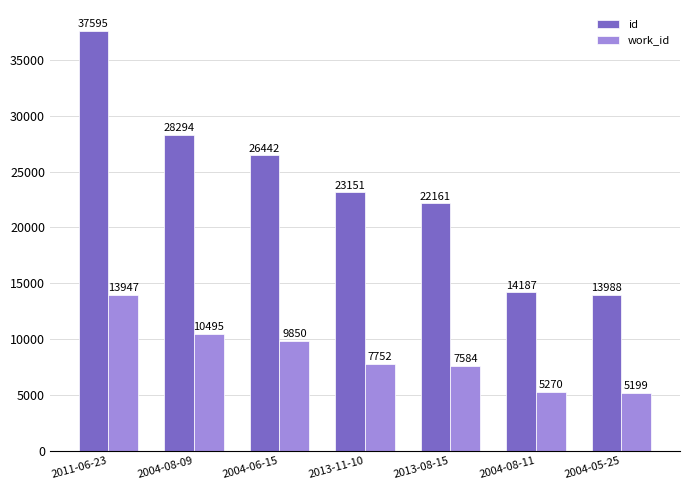

At which category is the sum across all series the highest?

2011-06-23